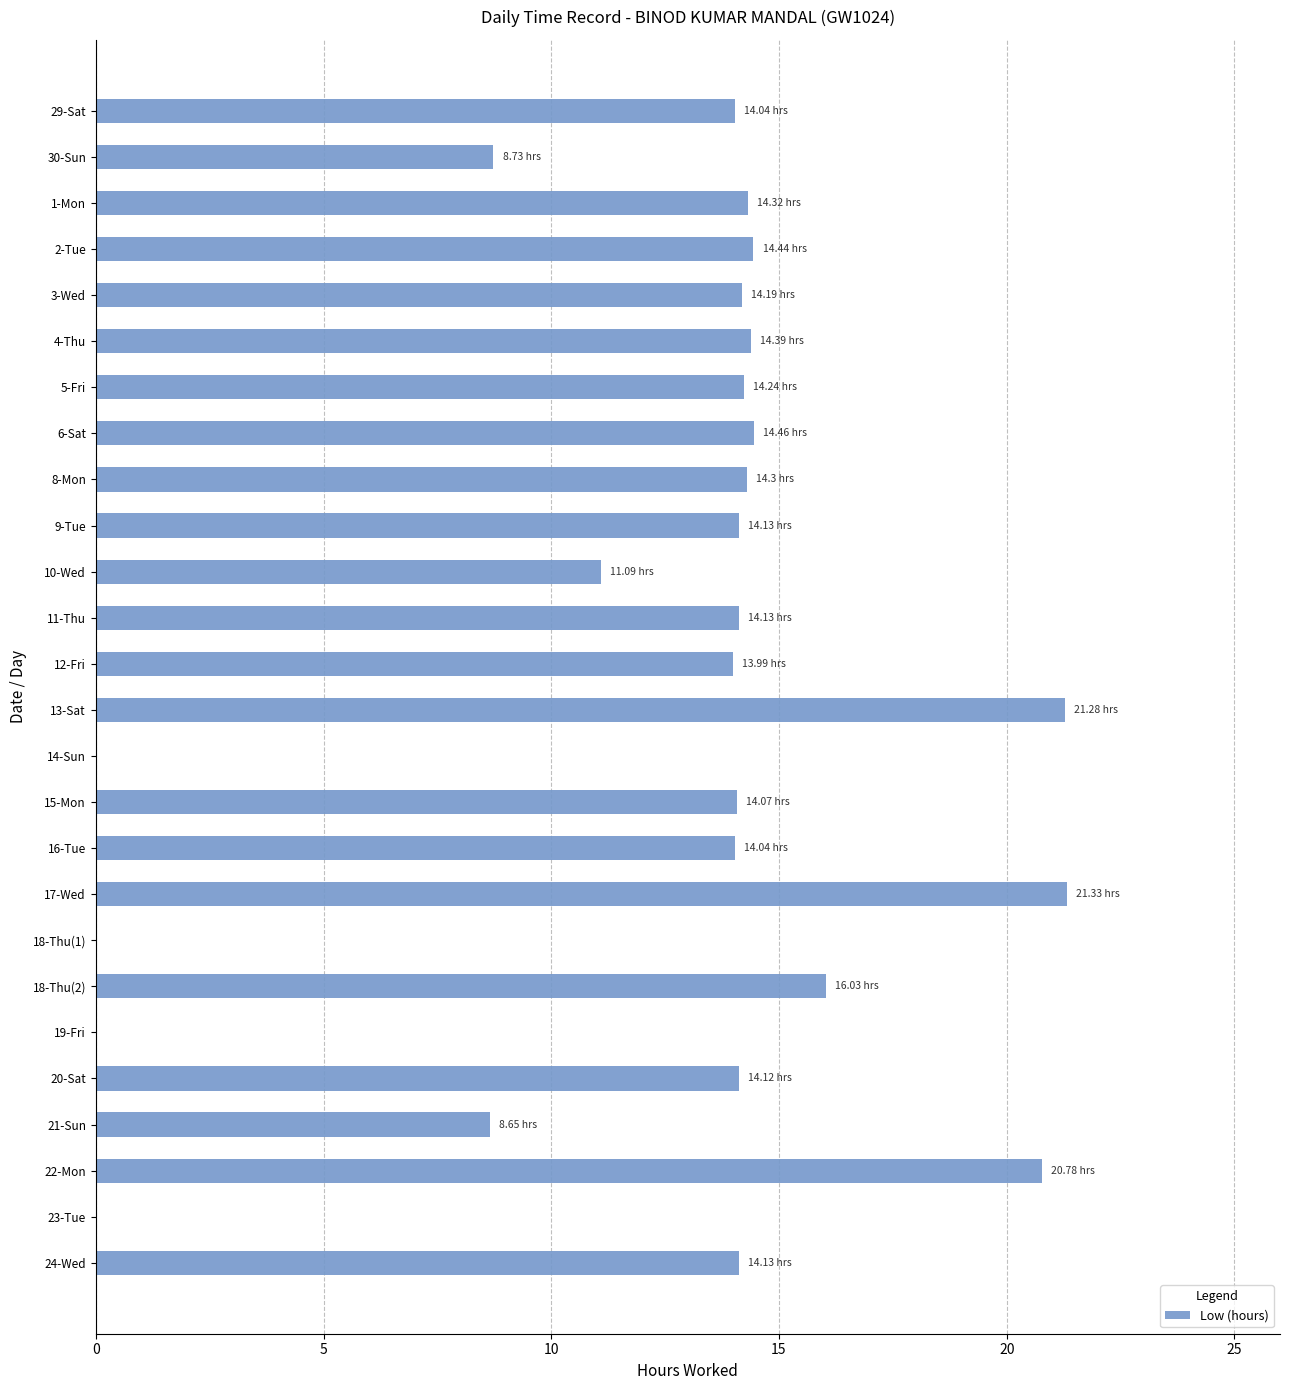

What is the sum of all values?

320.9